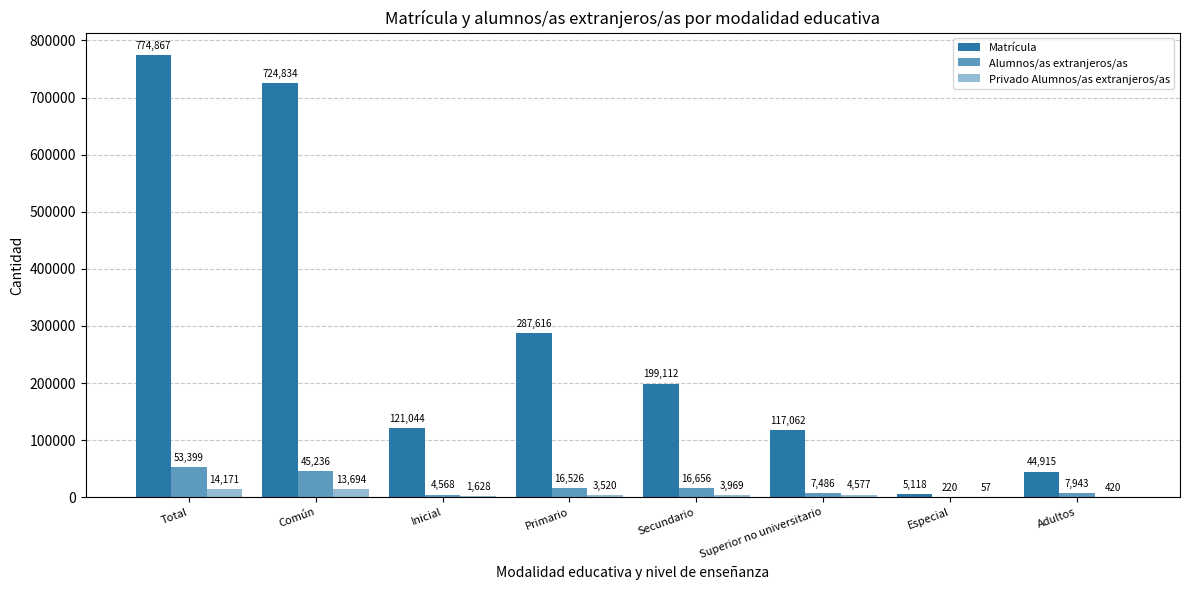

At Inicial, list the series in order from largest to smallest.

Matrícula, Alumnos/as extranjeros/as, Privado Alumnos/as extranjeros/as